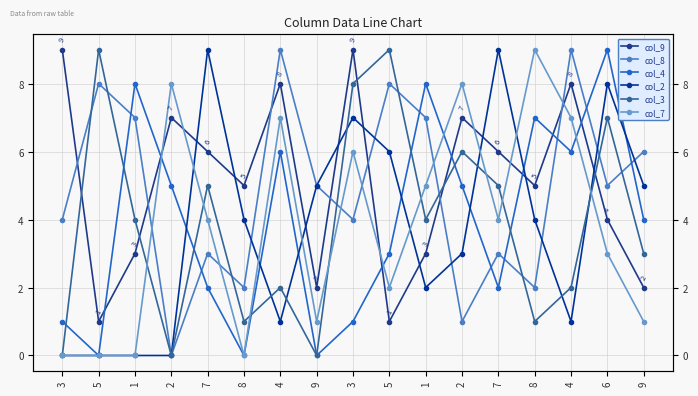

What is the difference between the second highest and second lowest values in the col_4 series?

8